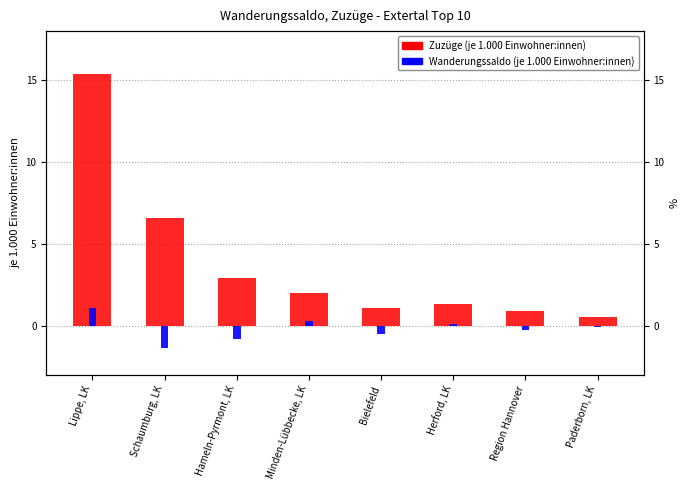

Rank the categories by Zuzüge (je 1.000 Einwohner:innen) value from lowest to highest.

Paderborn, LK, Region Hannover, Bielefeld, Herford, LK, Minden-Lübbecke, LK, Hameln-Pyrmont, LK, Schaumburg, LK, Lippe, LK